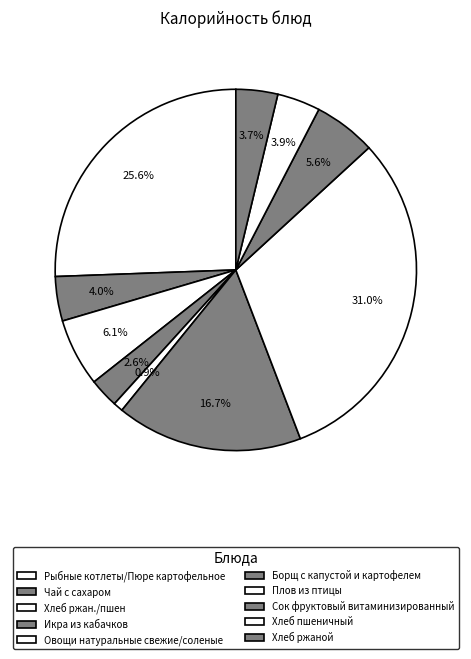

Which category has the biggest portion of the pie?

Плов из птицы